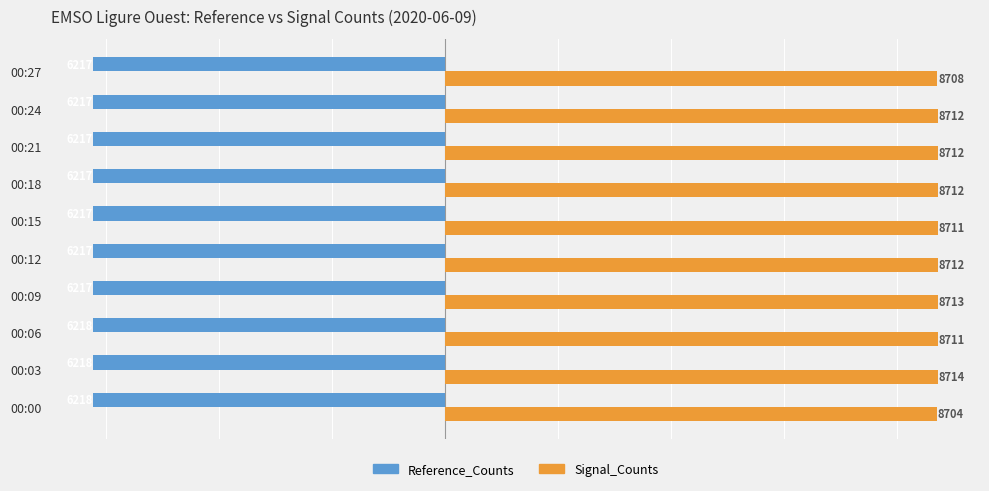

Which series has the largest range (max minus min)?

Signal_Counts